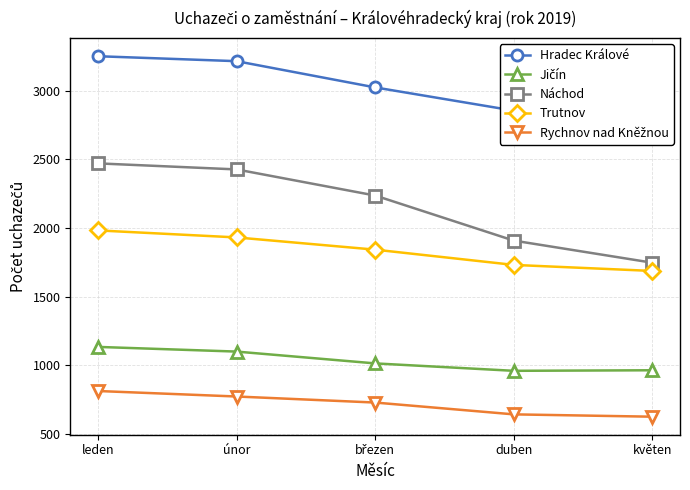

At which label is Náchod closest to 2109?

březen